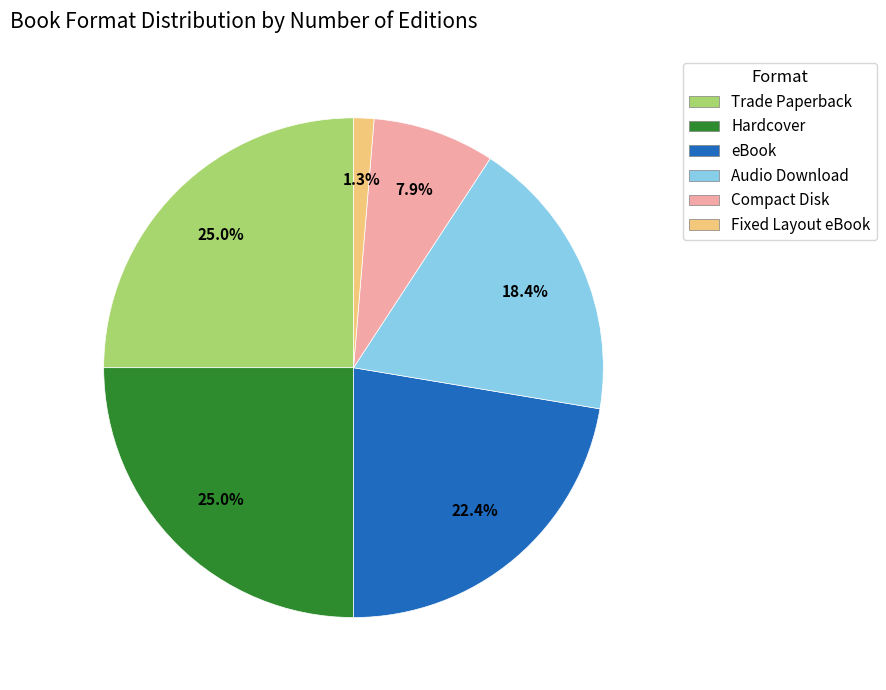

True or false: Fixed Layout eBook accounts for 11% of the total.

False